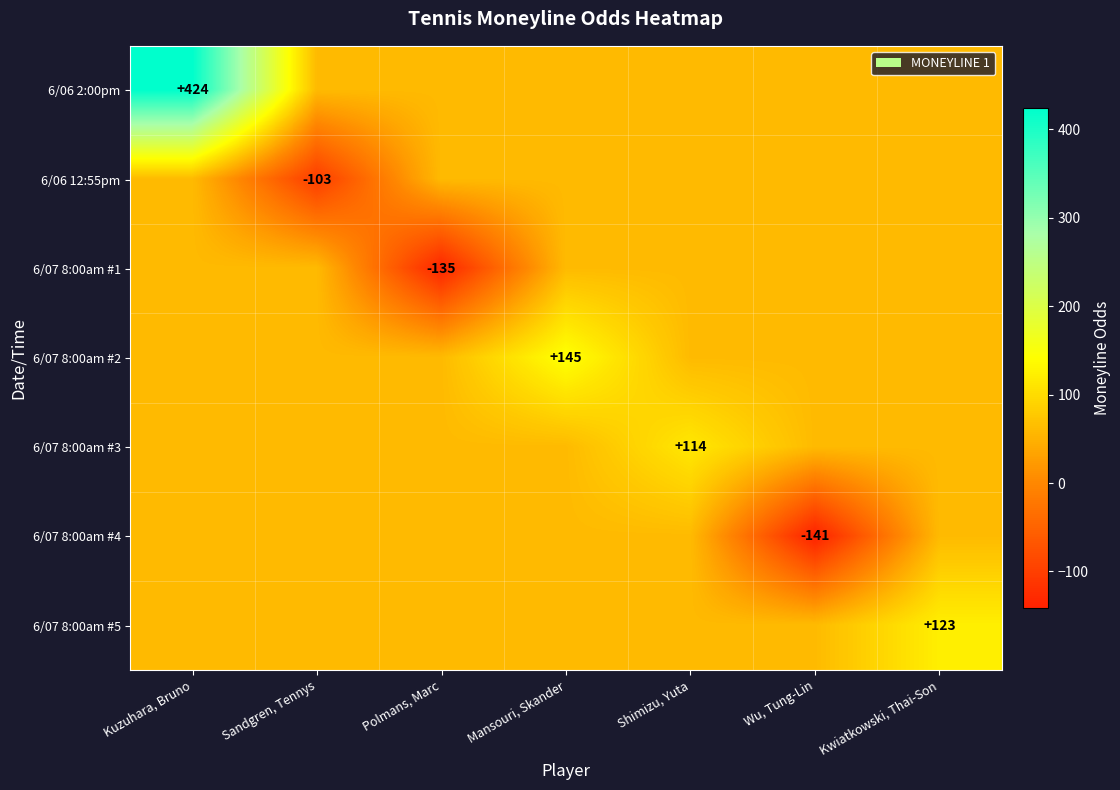

What is the total value across all series at Shimizu, Yuta?

480